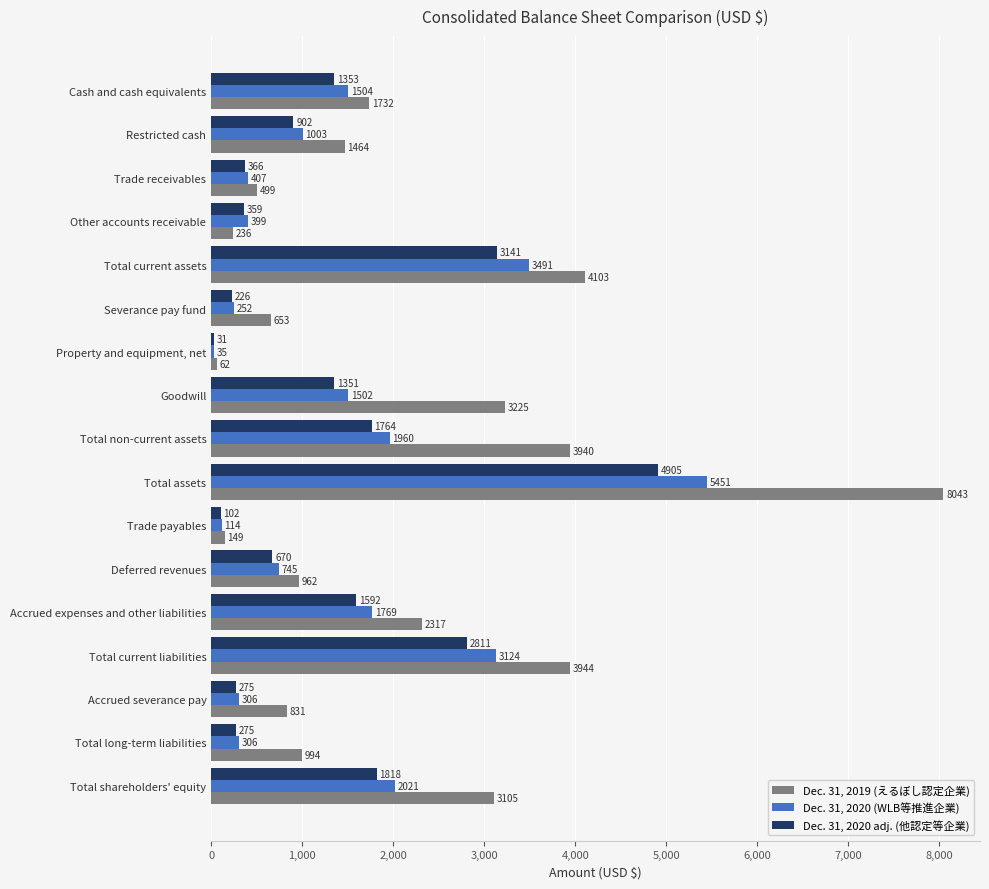

Which series has the widest spread of values?

Dec. 31, 2019 (えるぼし認定企業)